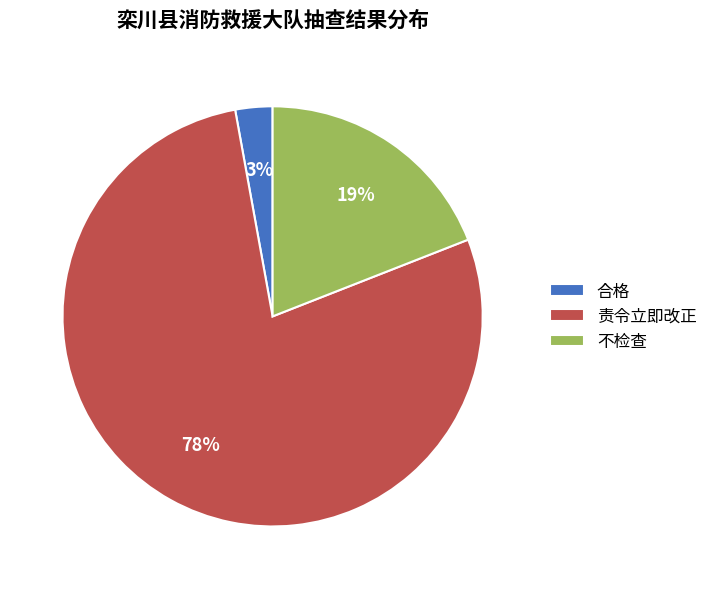

Is it true that 合格 is 3% of the pie?

True